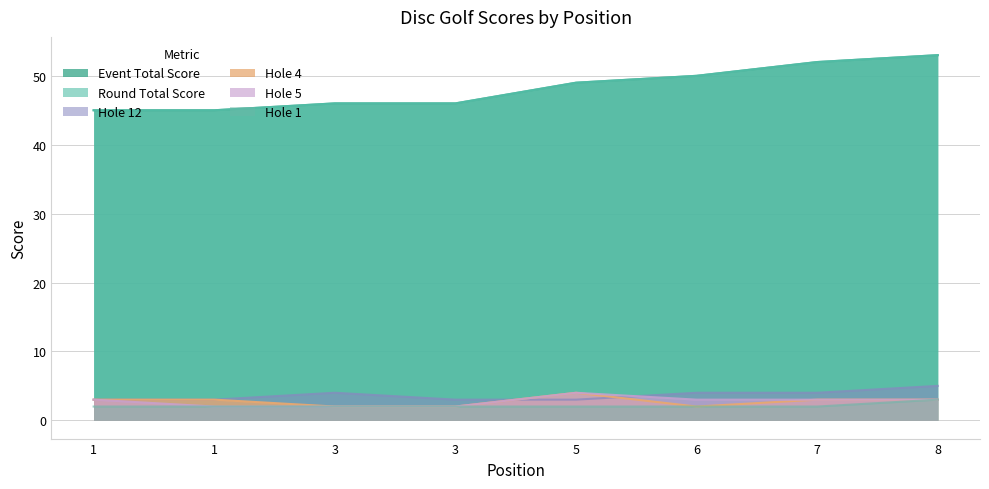

The hole_12 series shows 3 at 5. True or false?

True